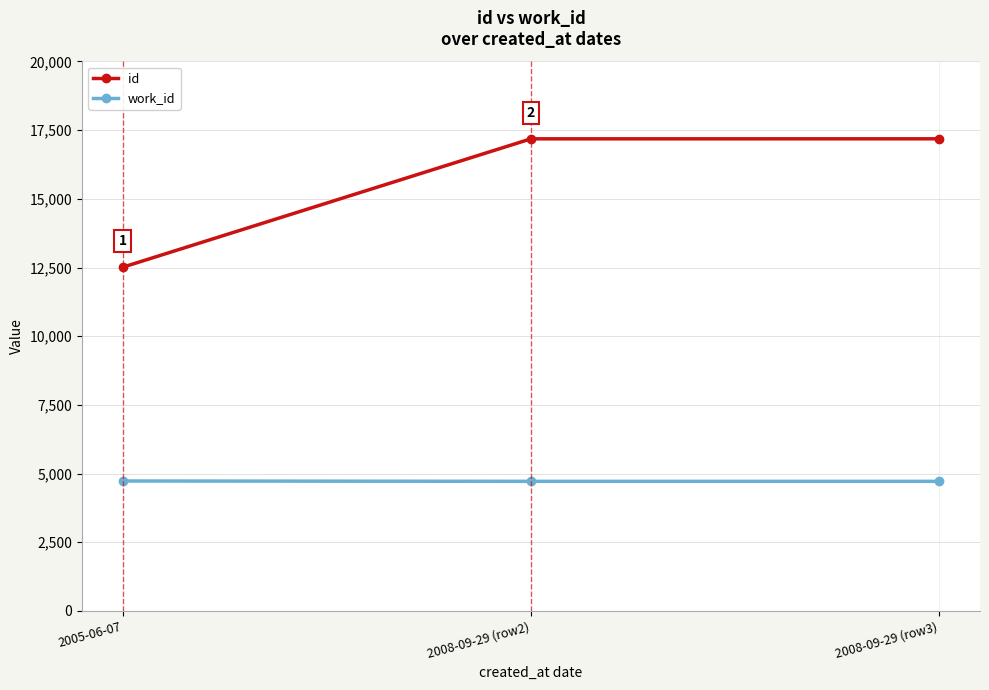

True or false: id has a value of 28624 at 2008-09-29 (row2).

False